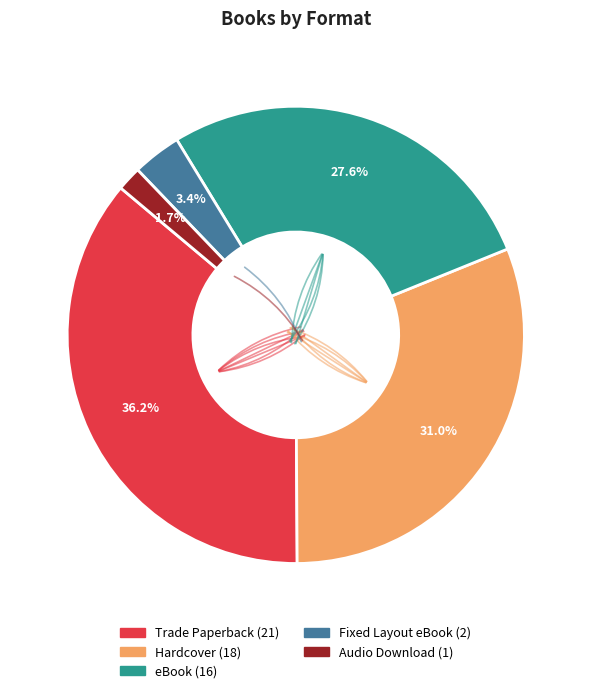

What is the ratio of the value at Audio Download to the value at Hardcover?

0.1